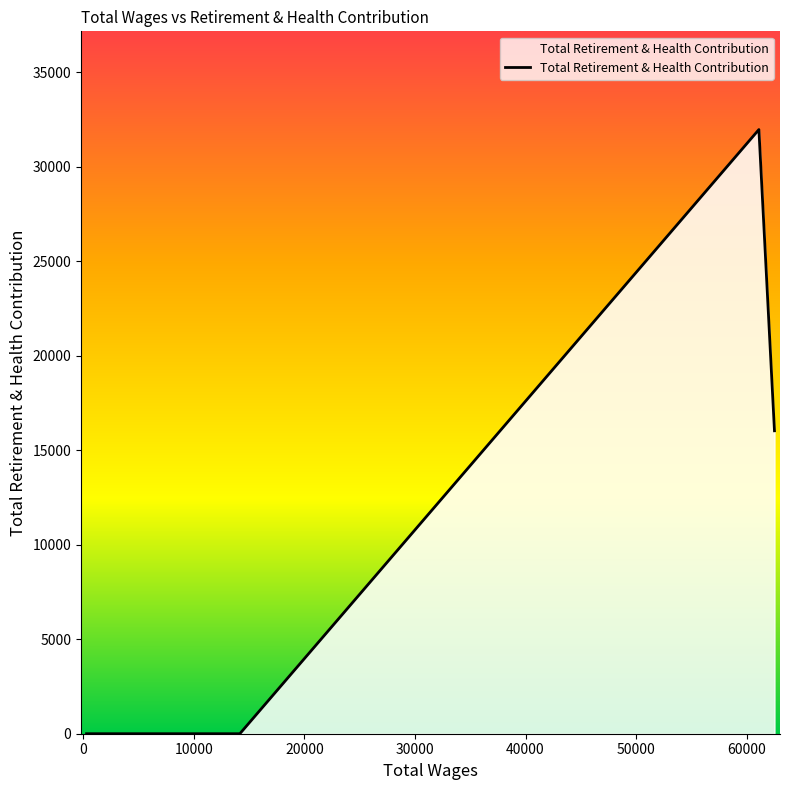

What is the maximum value shown in the chart?

31959